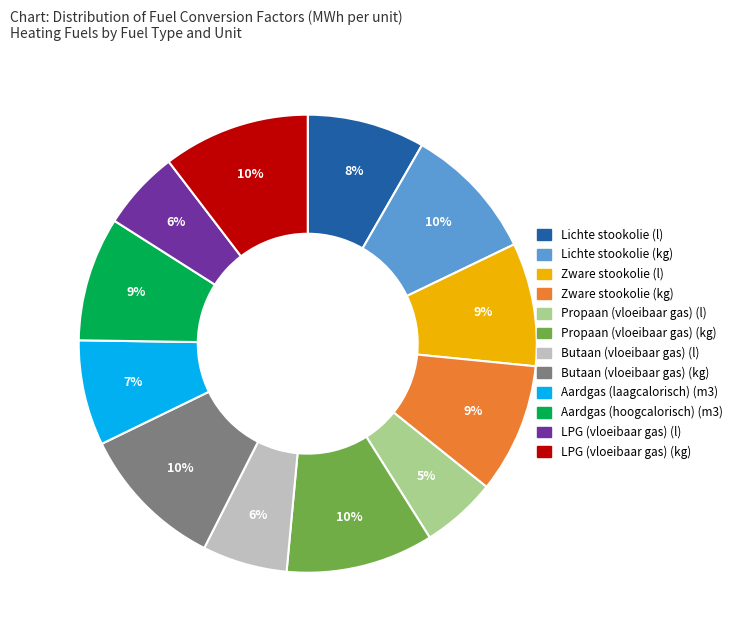

The Aardgas (laagcalorisch) (m3) slice represents 21% of the pie. True or false?

False